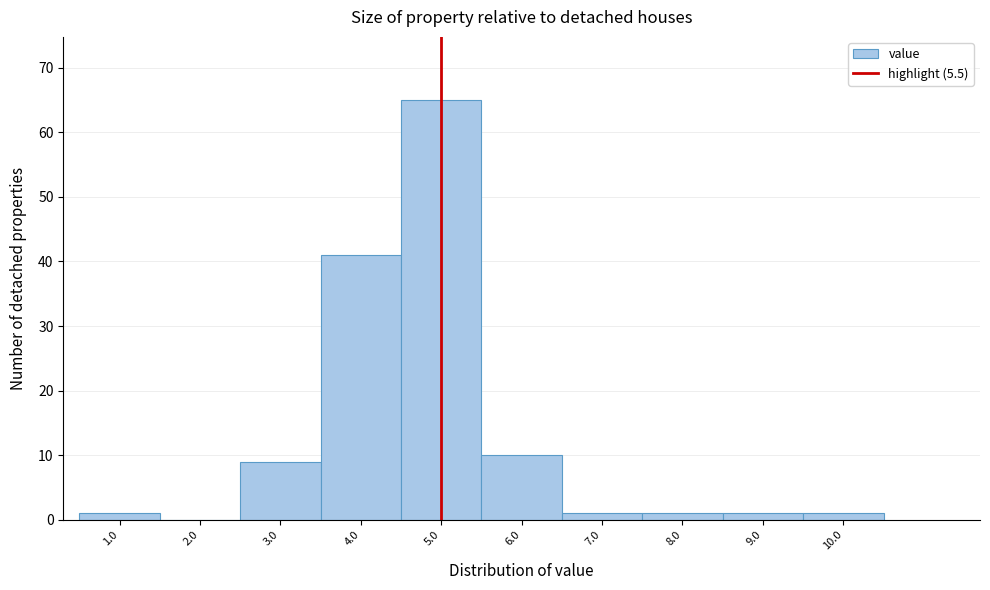

Reading left to right, list all the values displayed in this chart.

1.0=1	2.0=0	3.0=9	4.0=41	5.0=65	6.0=10	7.0=1	8.0=1	9.0=1	10.0=1